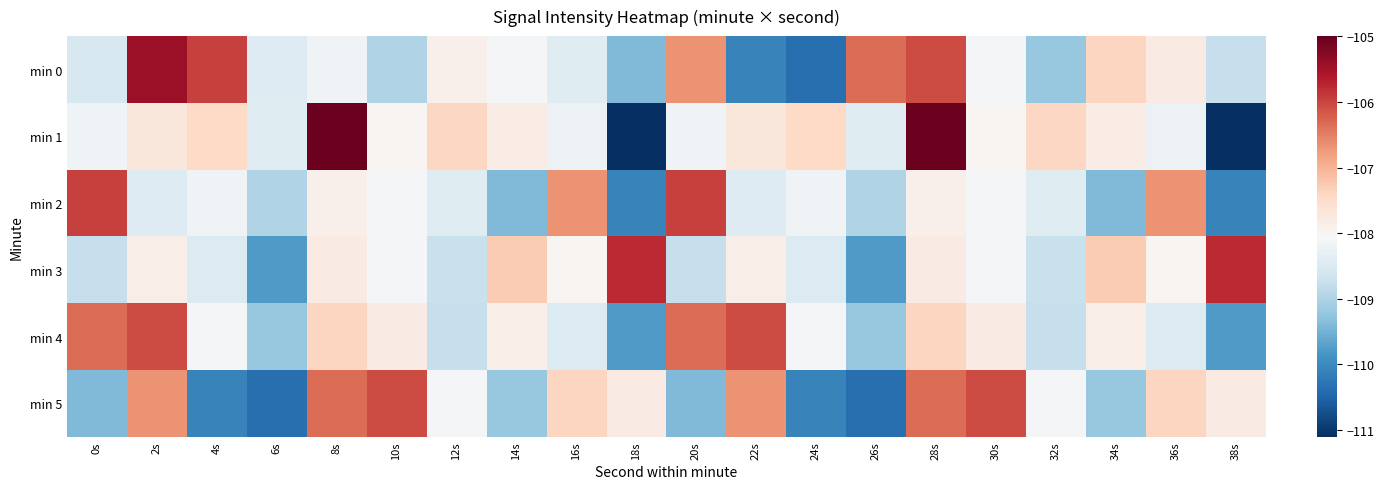

How many series are shown in this chart?

6